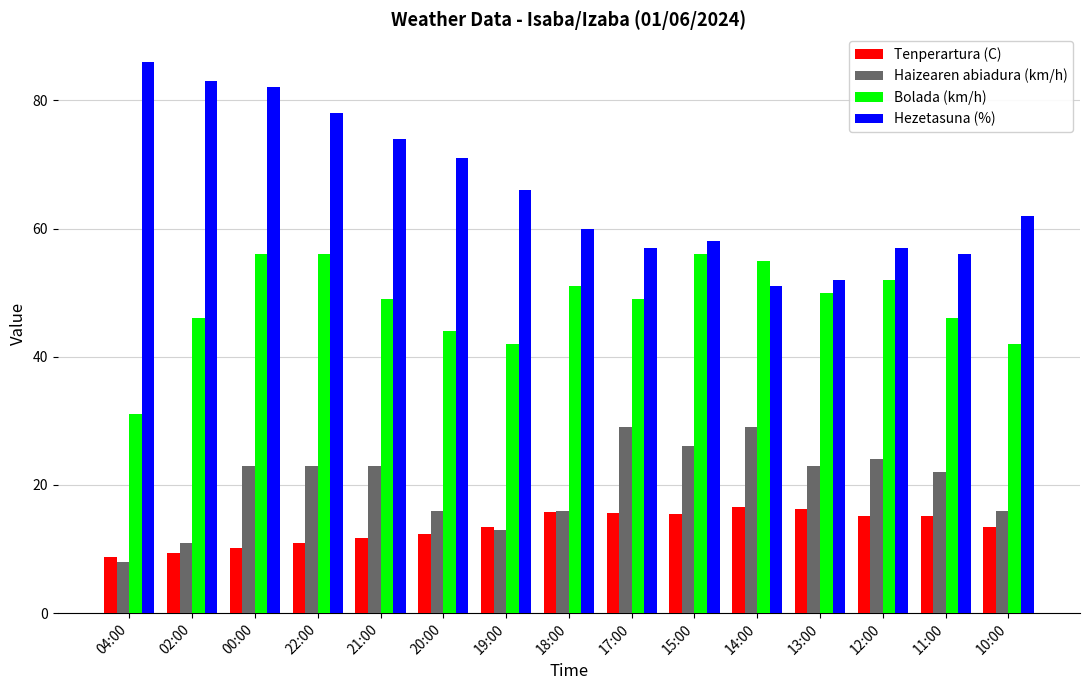

What is the difference between the highest and lowest values at 15:00?

42.5